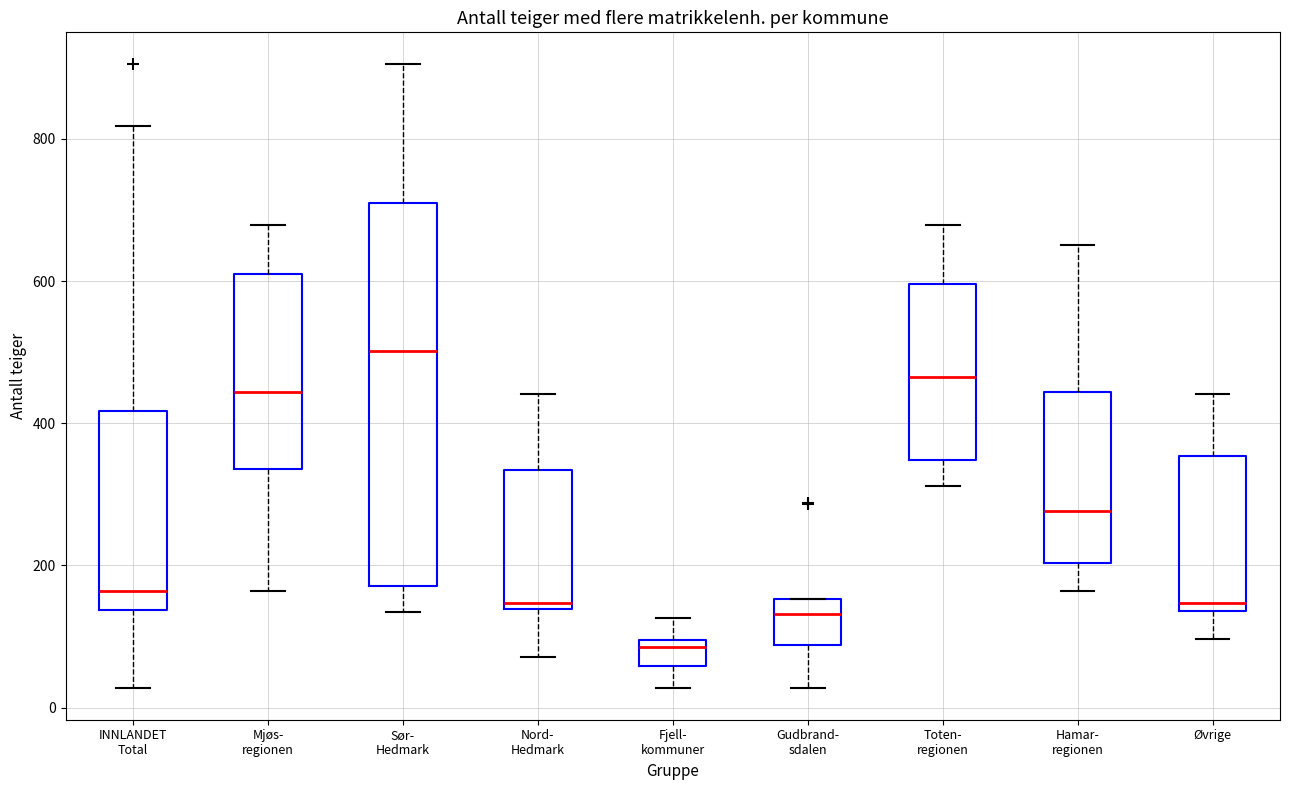

Reading left to right, transcribe this box plot: for each box, give where its median line is, the range the box spans, and where its two whiskers end, as read against the y-axis. The values are not printed on the chart, so give them approximately, as read against the axis.

INNLANDET Total: median 160, box 140 to 420, whiskers 20 to 820
Mjøs- regionen: median 440, box 340 to 620, whiskers 160 to 680
Sør- Hedmark: median 500, box 180 to 720, whiskers 140 to 900
Nord- Hedmark: median 140 (just above the box's lower edge), box 140 to 340, whiskers 80 to 440
Fjell- kommuner: median 80, box 60 to 100, whiskers 20 to 120
Gudbrand- sdalen: median 140, box 80 to 160, whiskers 20 to 160
Toten- regionen: median 460, box 340 to 600, whiskers 320 to 680
Hamar- regionen: median 280, box 200 to 440, whiskers 160 to 660
Øvrige: median 140 (just above the box's lower edge), box 140 to 360, whiskers 100 to 440